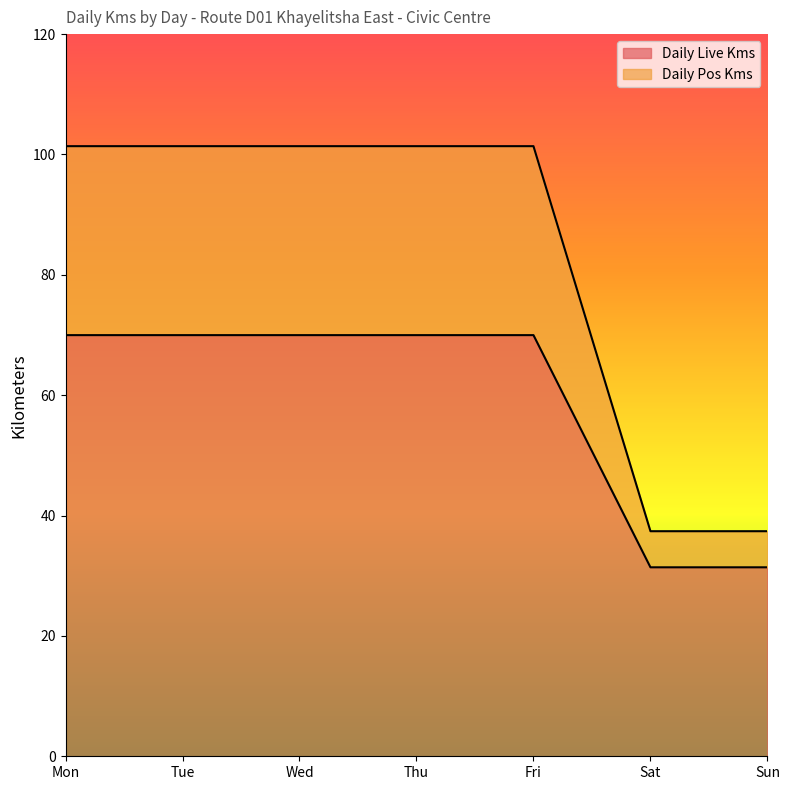

At which label does Daily Live Kms reach its minimum?

Sat